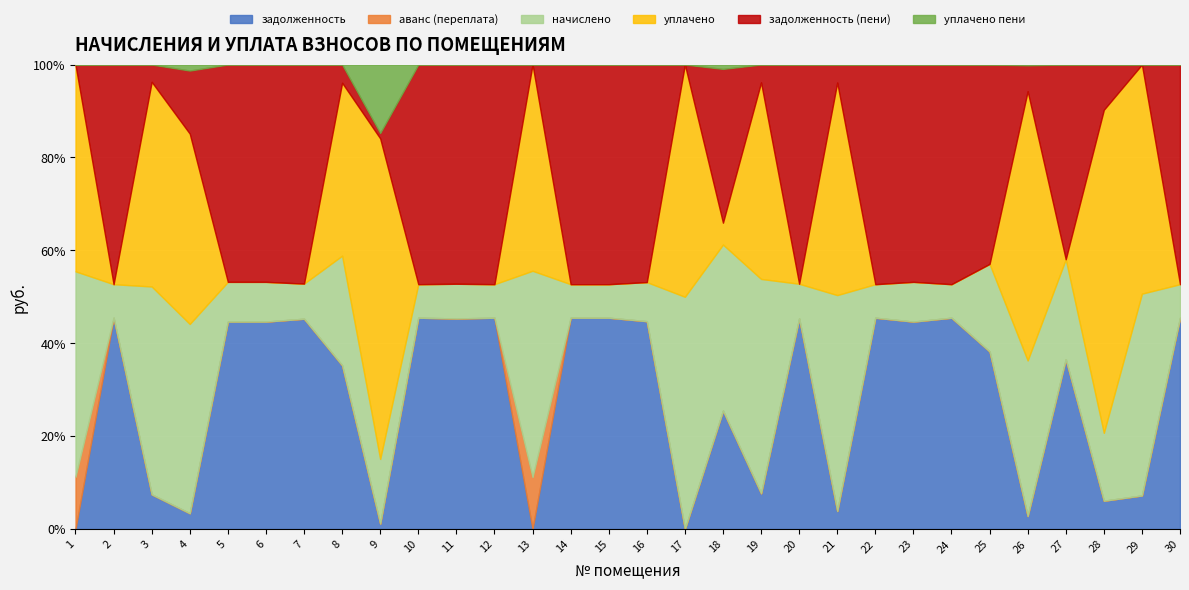

Rank the series by their maximum value, from highest to lowest.

задолженность (пени), задолженность, уплачено, начислено, уплачено пени, аванс (переплата)